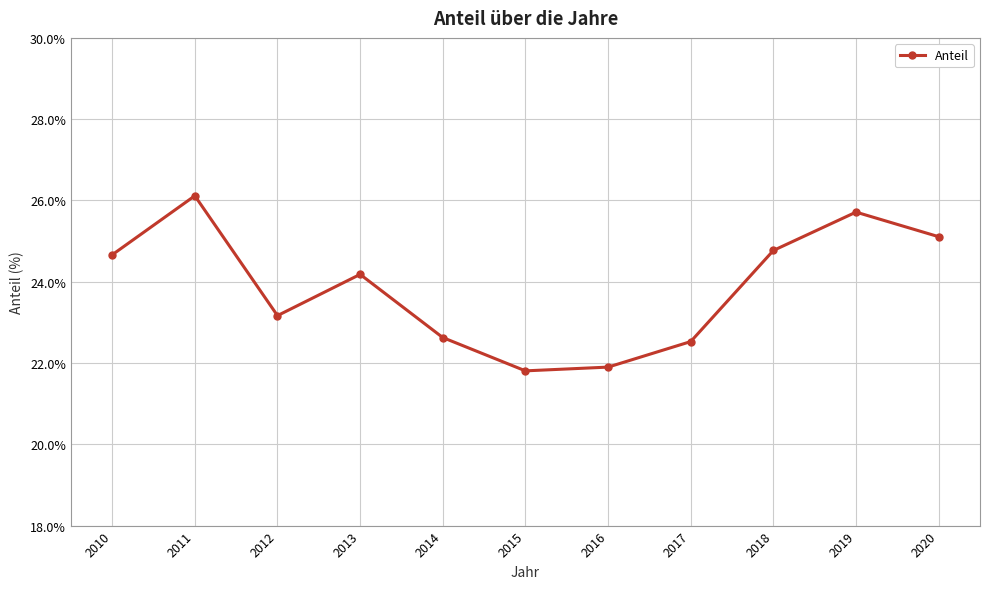

True or false: the data shows 22.6 at 2014.

True